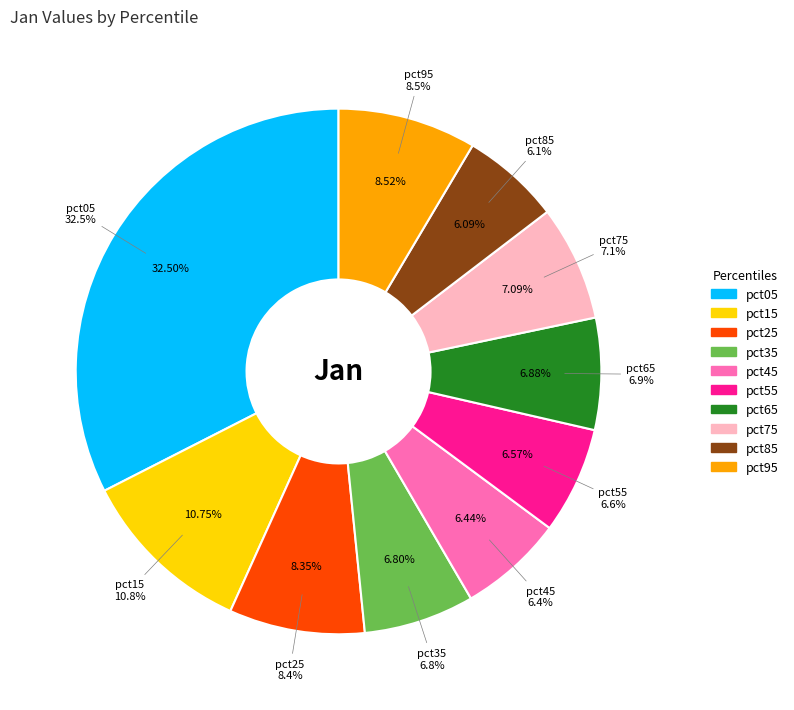

Count the number of slices in the pie.

10